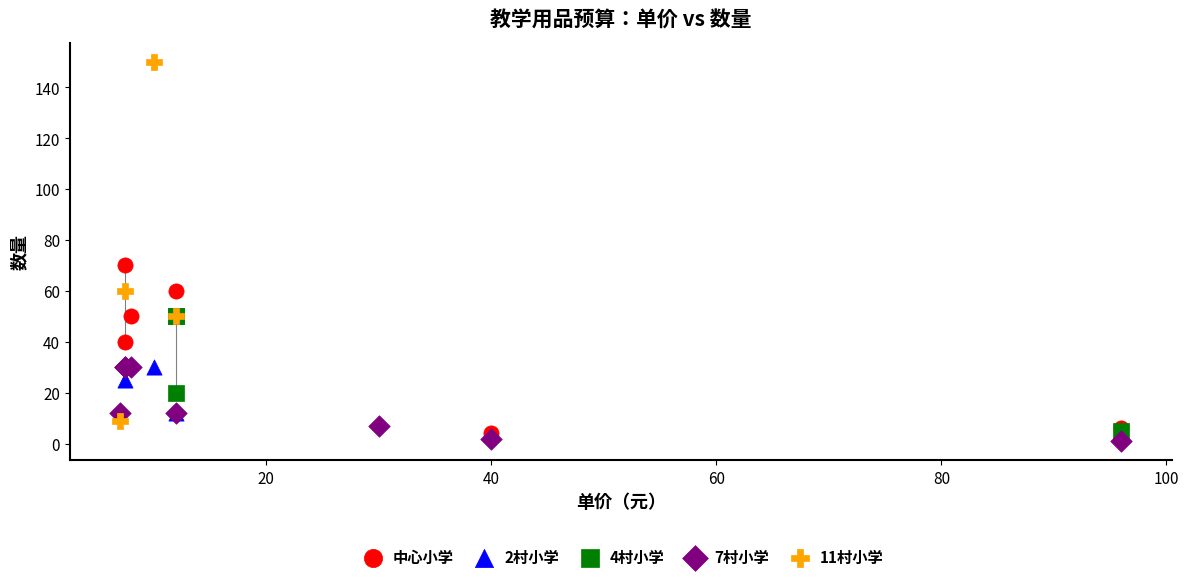

Which series contains the lowest Y value?

7村小学